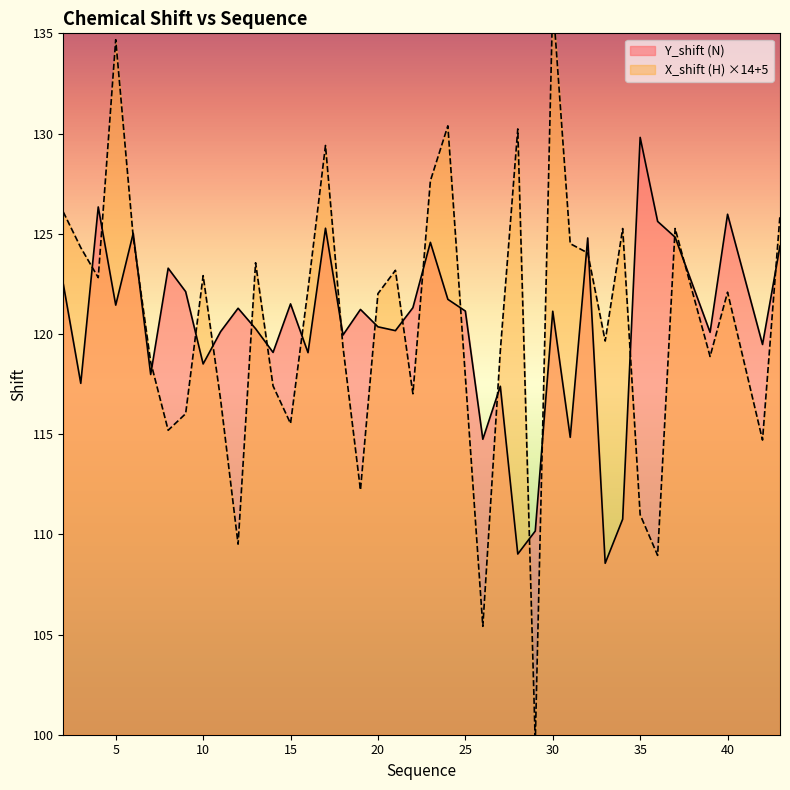

What is the sum of all X_shift (H) values?

4820.7